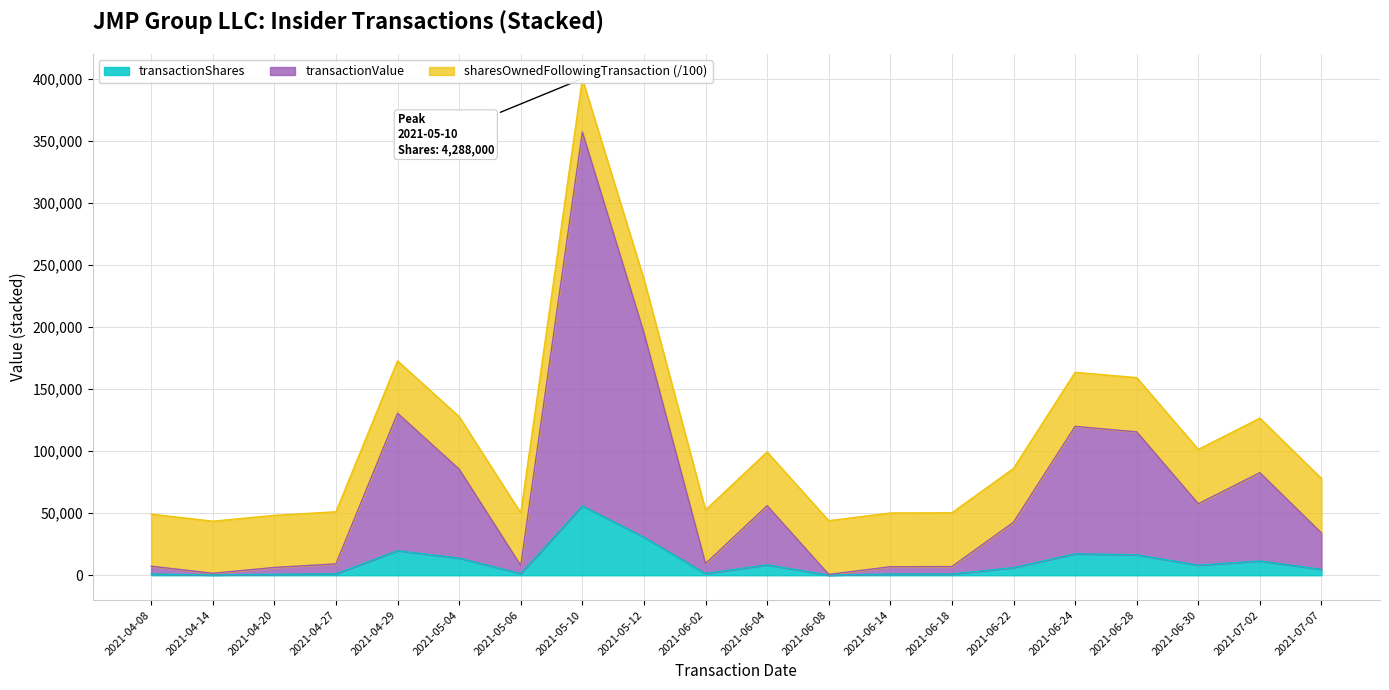

The value of transactionShares at 2021-05-10 is 24738. True or false?

False